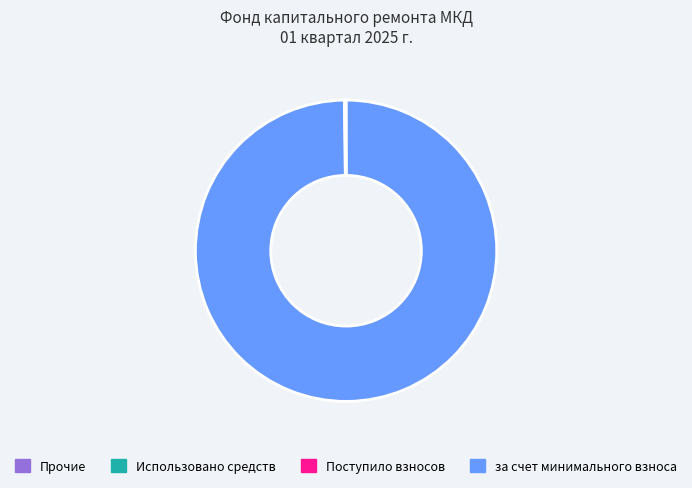

Does any single category account for the majority?

Yes